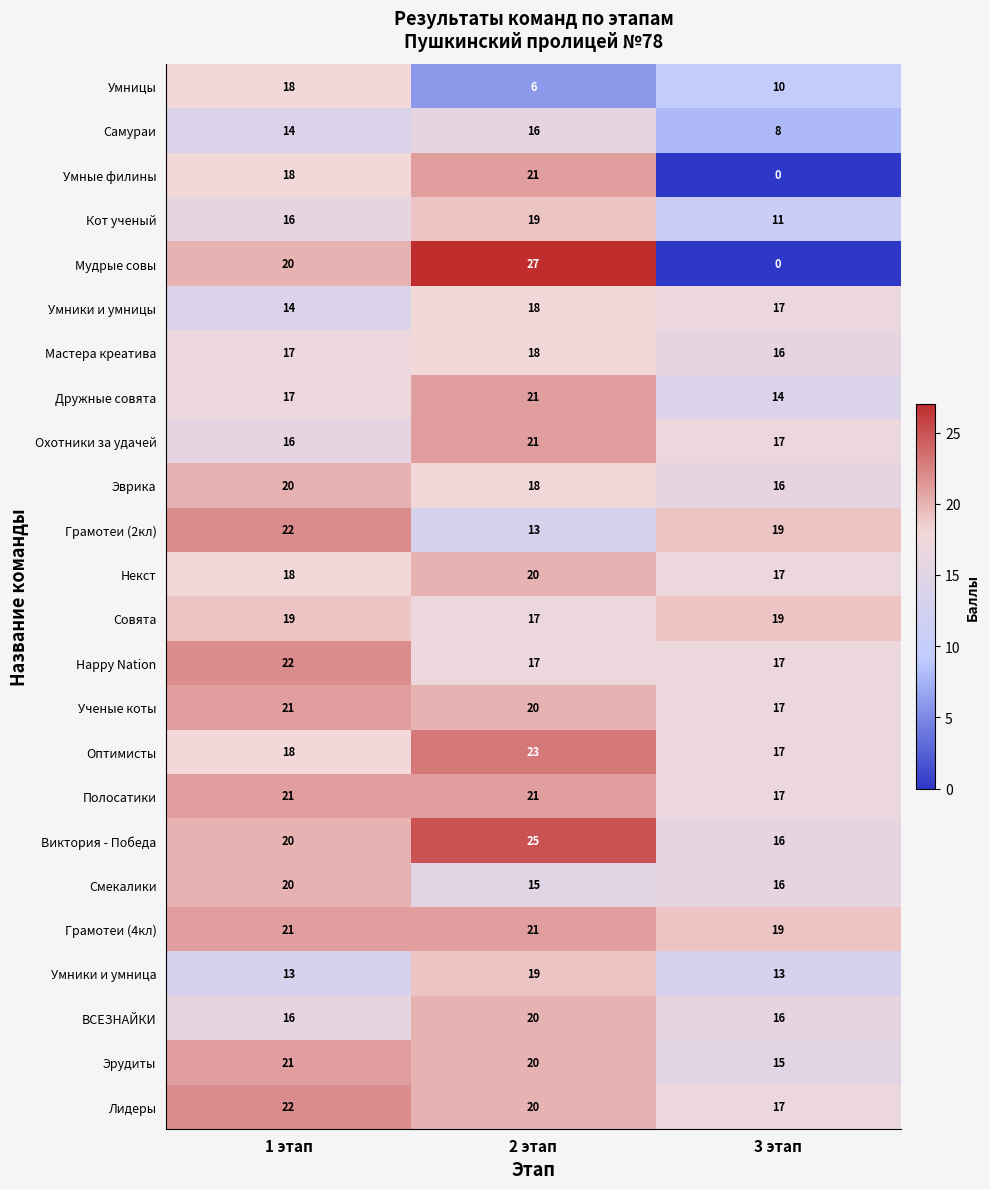

Count the number of data series in this chart.

24